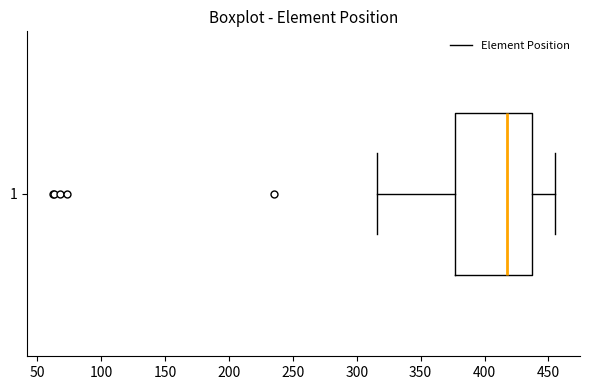

Transcribe this box plot: give where the median line is, the range the box spans, and where the two whiskers end, as read against the x-axis. The values are not printed on the chart, so give them approximately, as read against the axis.

median 420, box 375 to 435, whiskers 315 to 455